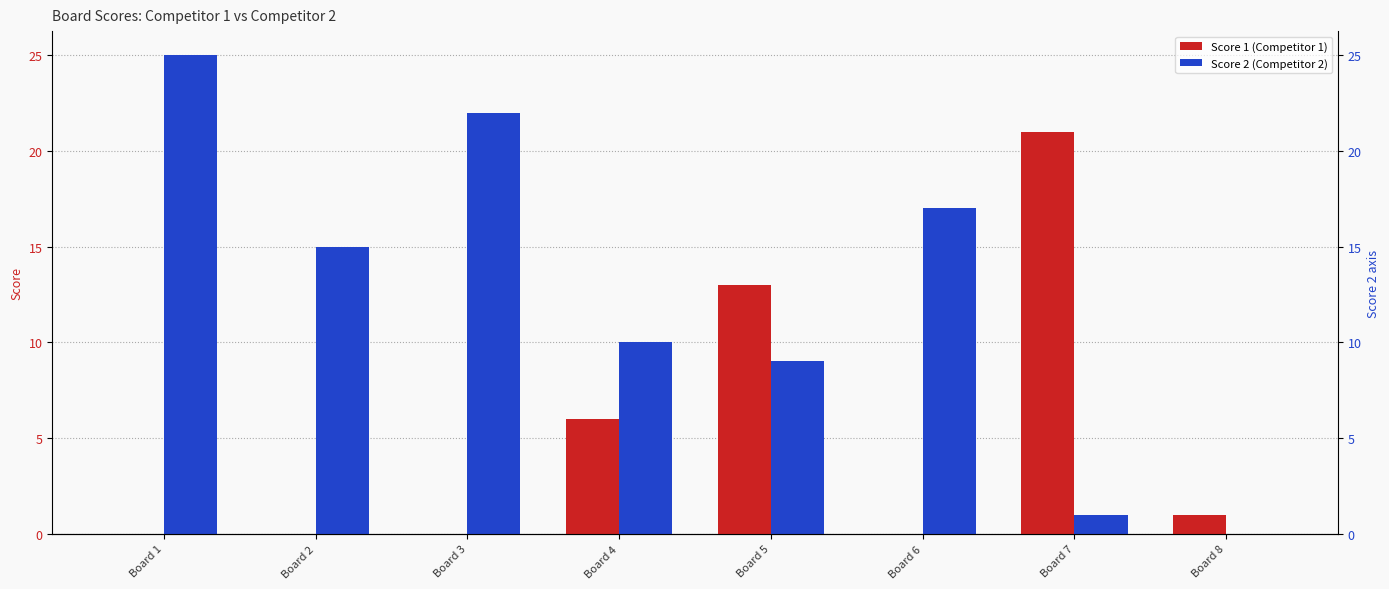

What is the difference between the maximum and minimum values in the Score 2 series?

25